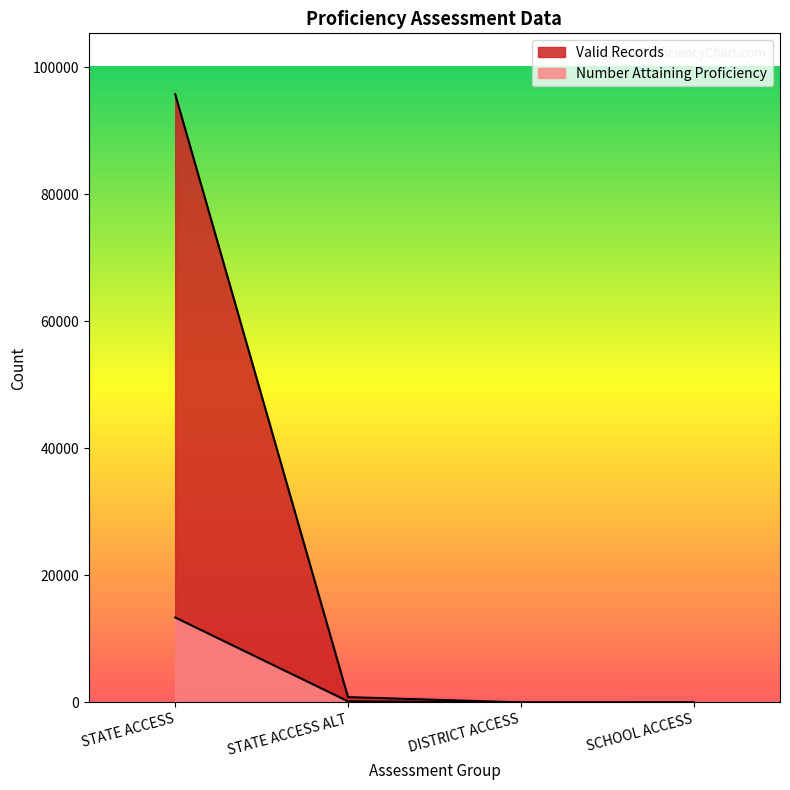

Reading left to right, transcribe all the data shown in this chart.

Valid Records: STATE ACCESS=95772	STATE ACCESS ALT=850	DISTRICT ACCESS=19	SCHOOL ACCESS=19
Number Attaining Proficiency: STATE ACCESS=13385	STATE ACCESS ALT=185	DISTRICT ACCESS=3	SCHOOL ACCESS=0